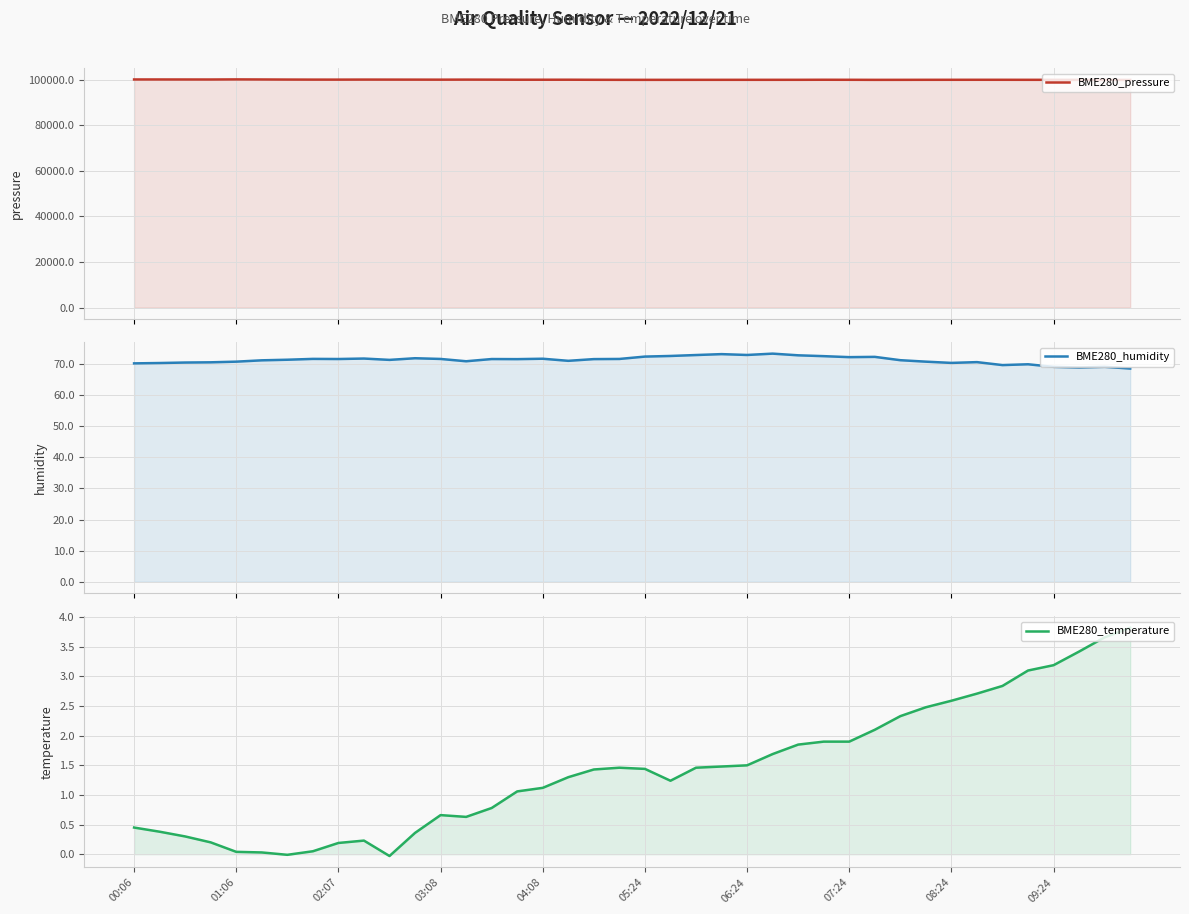

Reading left to right, list all the values displayed in this chart.

BME280_pressure: 100160.8	100159.5	100150.4	100143.3	100188.0	100157.5	100118.5	100096.2	100092.7	100109.8	100099.4	100088.9	100075.4	100096.6	100078.1	100049.9	100046.8	100050.7	100020.9	100002.3	99996.3	99998.7	100004.9	100005.7	100009.0	100008.4	100011.5	100034.8	100018.2	99993.8	99999.1	100011.0	100017.2	100022.3	100019.6	100008.7	100005.3	99984.1	99978.6	99964.1
BME280_humidity: 70.2	70.3	70.5	70.5	70.7	71.2	71.3	71.6	71.6	71.7	71.3	71.8	71.6	70.9	71.6	71.5	71.7	71.0	71.5	71.6	72.4	72.6	72.9	73.2	72.9	73.3	72.8	72.5	72.2	72.3	71.2	70.7	70.3	70.6	69.6	69.9	69.1	68.8	69.1	68.5
BME280_temperature: 0.5	0.4	0.3	0.2	0.0	0.0	-0.0	0.1	0.2	0.2	-0.0	0.4	0.7	0.6	0.8	1.1	1.1	1.3	1.4	1.5	1.4	1.2	1.5	1.5	1.5	1.7	1.9	1.9	1.9	2.1	2.3	2.5	2.6	2.7	2.8	3.1	3.2	3.4	3.7	3.8